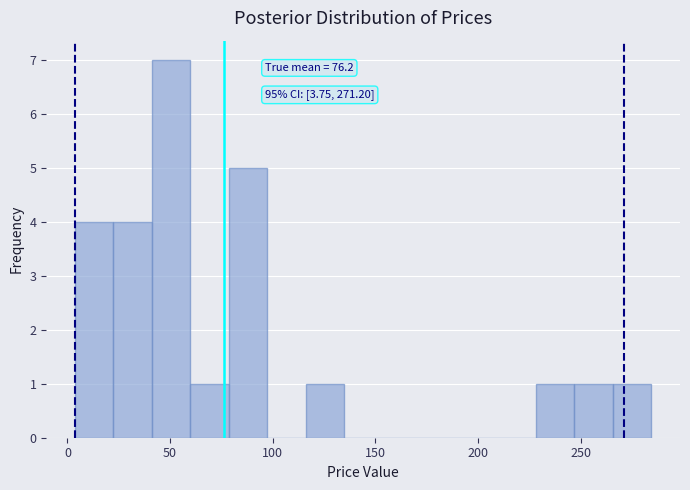

Around what value on the x-axis is the tallest bar? Give the approximate position of its centre, as read against the axis.

50